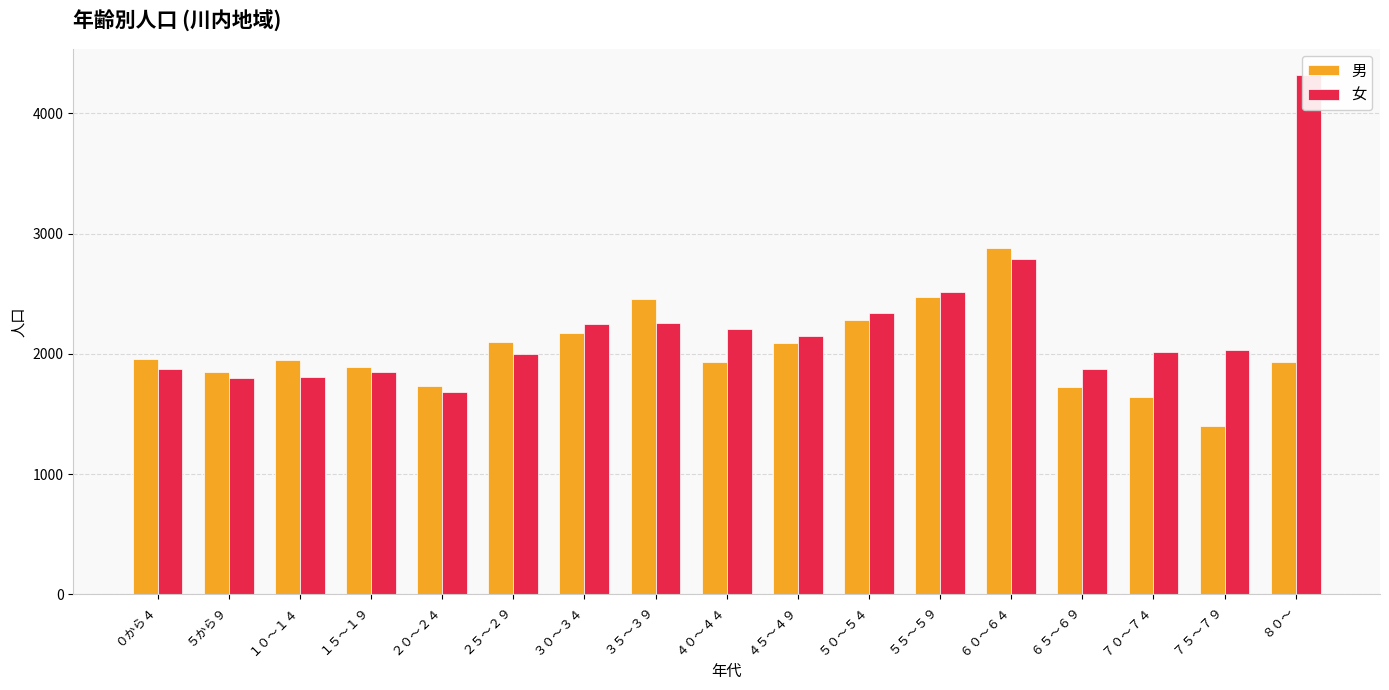

What is the average value of the 女 series?

2220